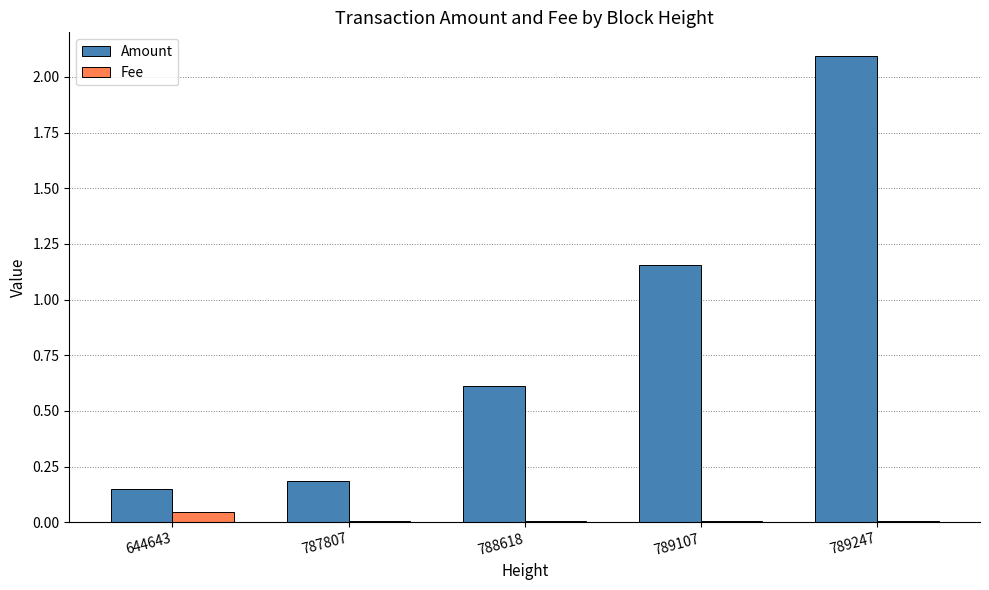

The value of Fee at 788618 is 0.0. True or false?

True